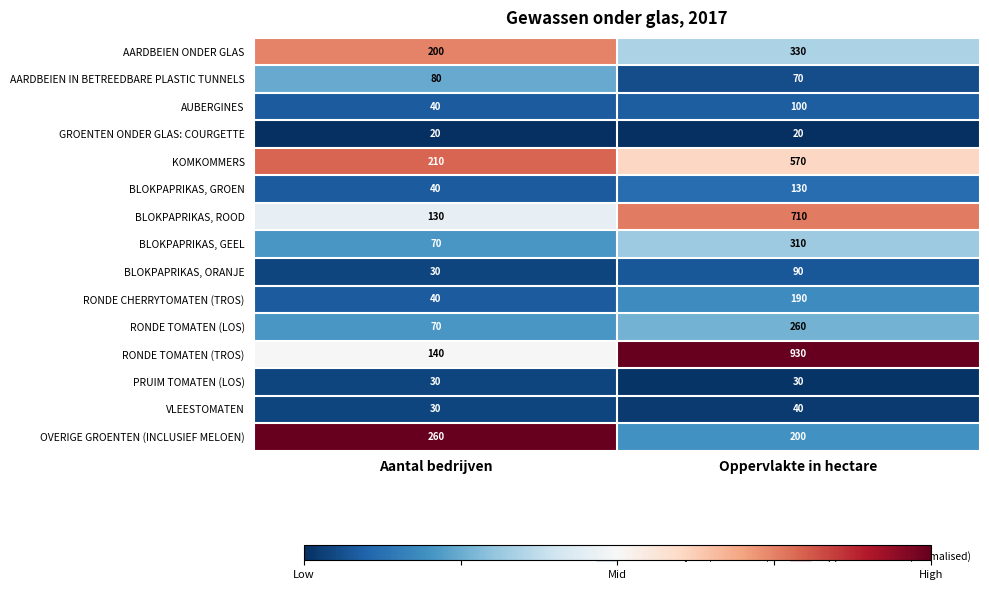

How many series are shown in this chart?

15